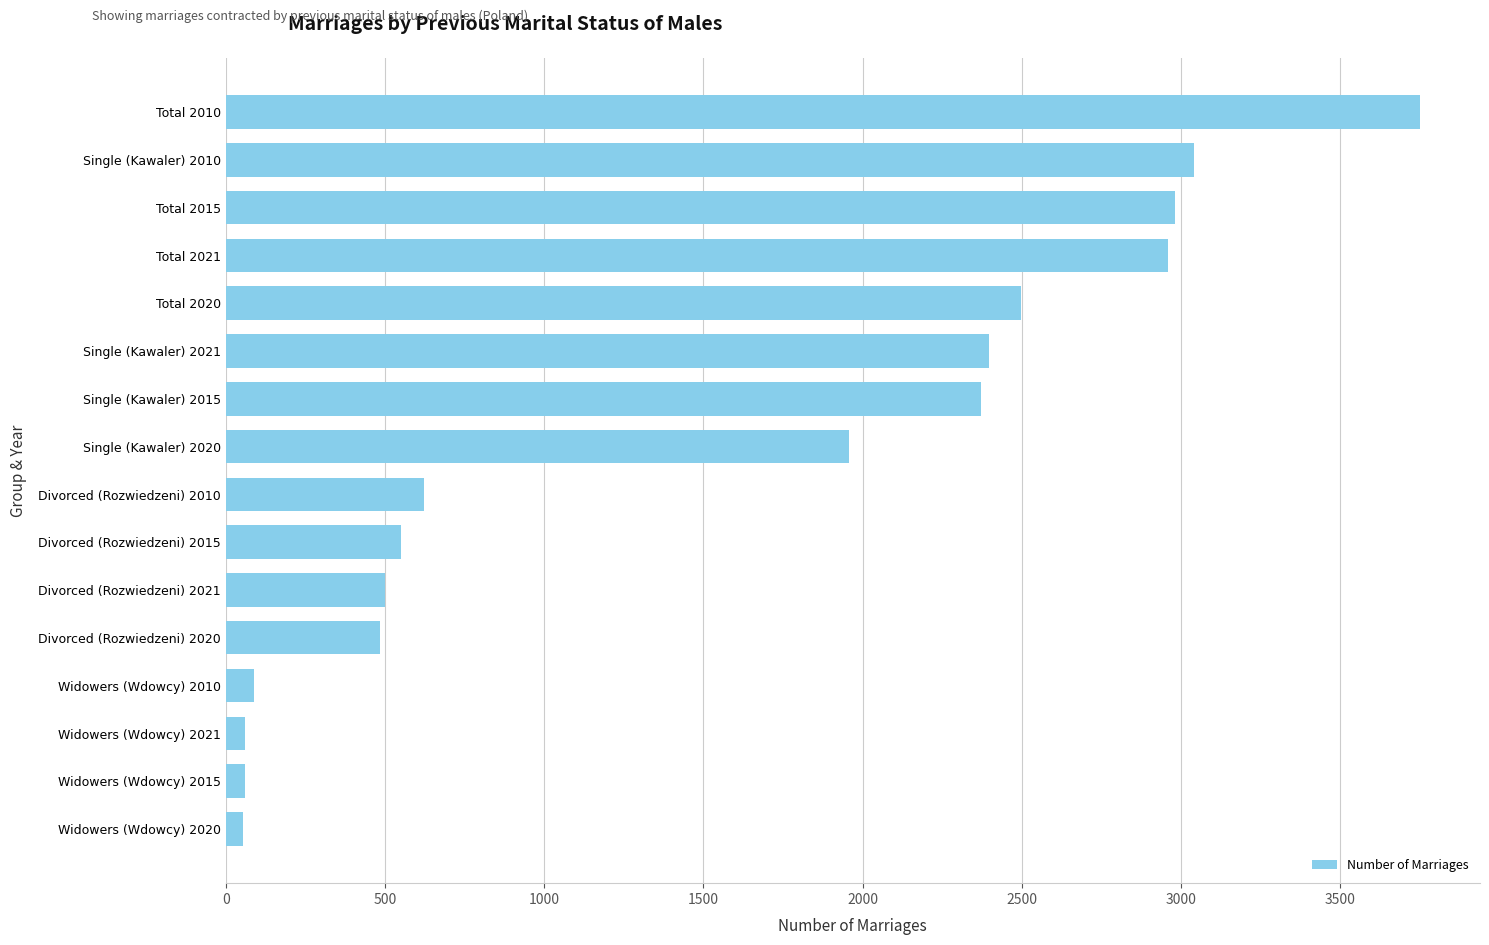

What is the change in value from Widowers (Wdowcy) 2010 to Single (Kawaler) 2020?

+1870